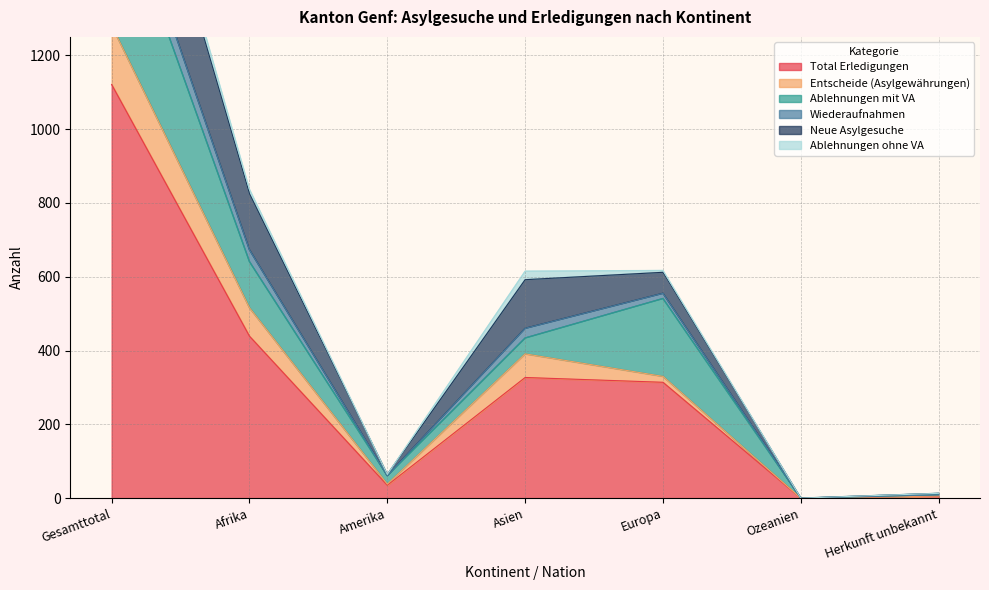

The Total Erledigungen series shows 201 at Europa. True or false?

False